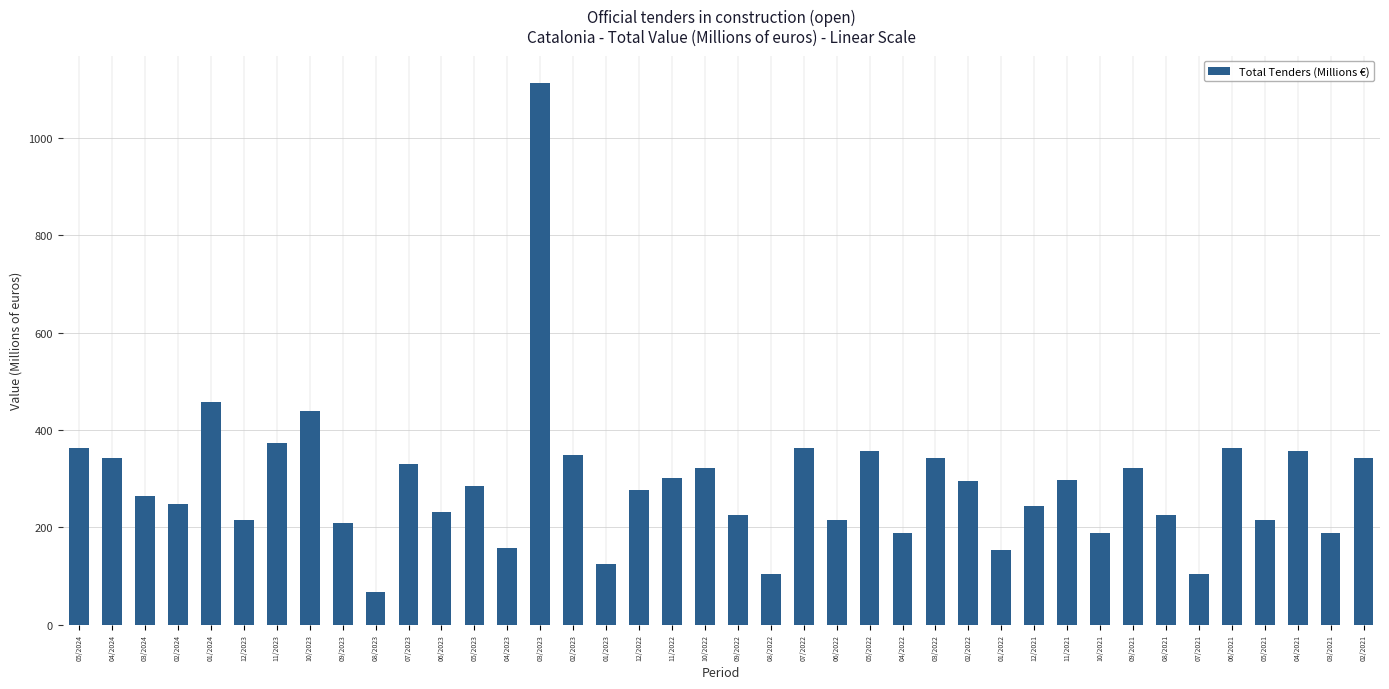

At which category does the chart reach its peak across all series?

03/2023